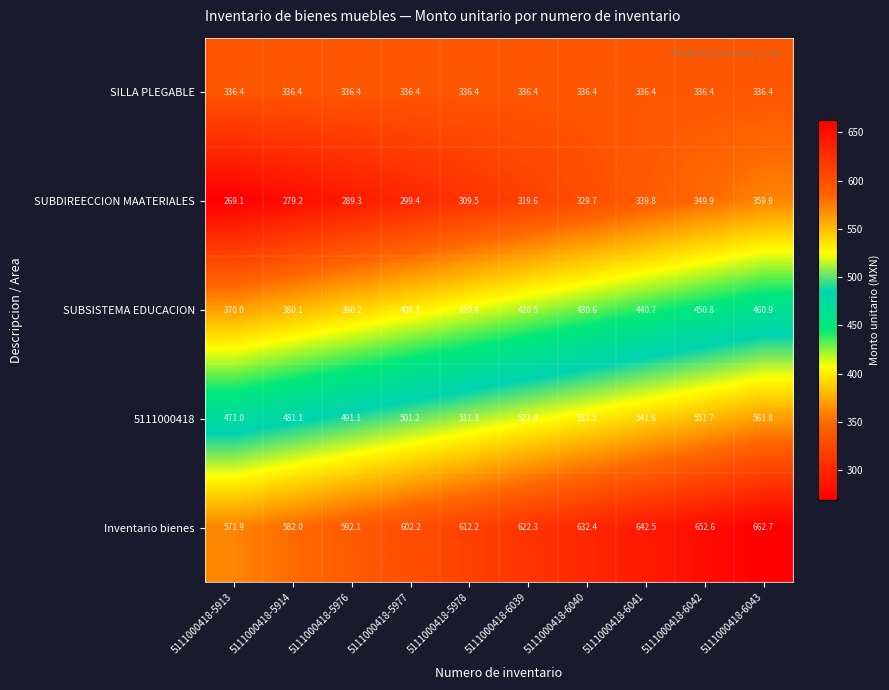

True or false: Inventario bienes has a value of 592.1 at 5111000418-5976.

True